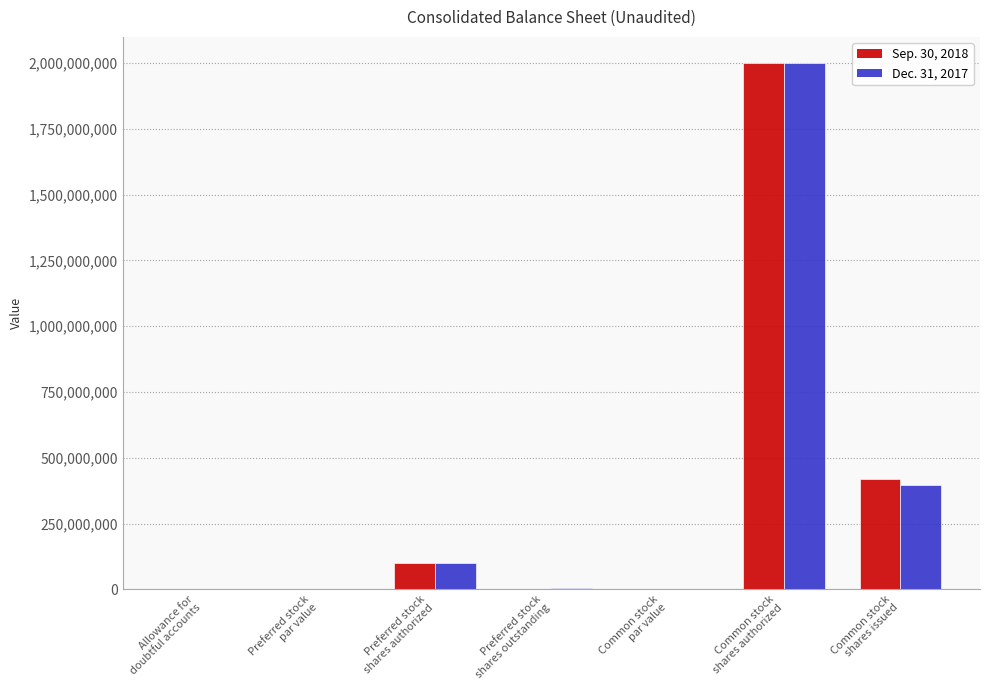

How many distinct data groups are displayed?

2